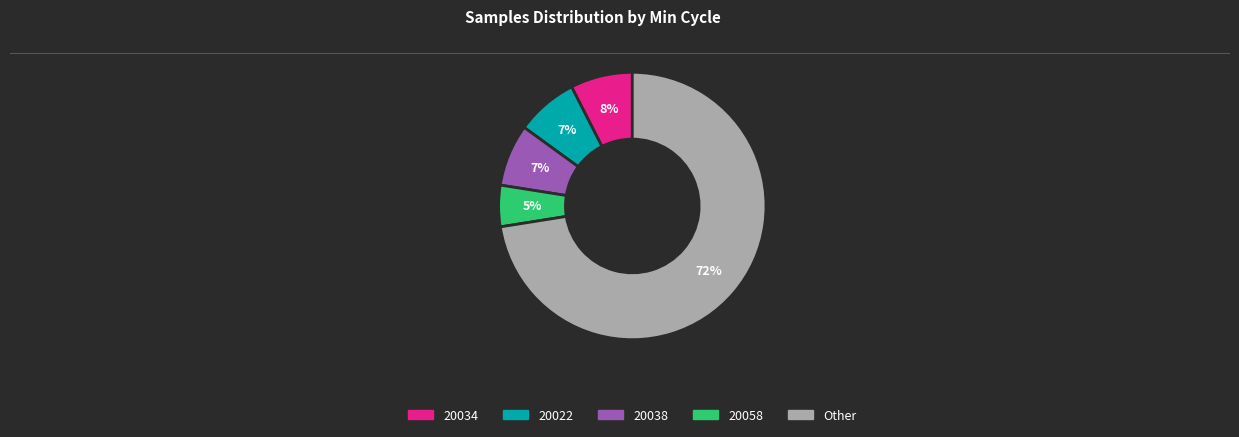

To the nearest percent, what is the average slice percentage?

20%